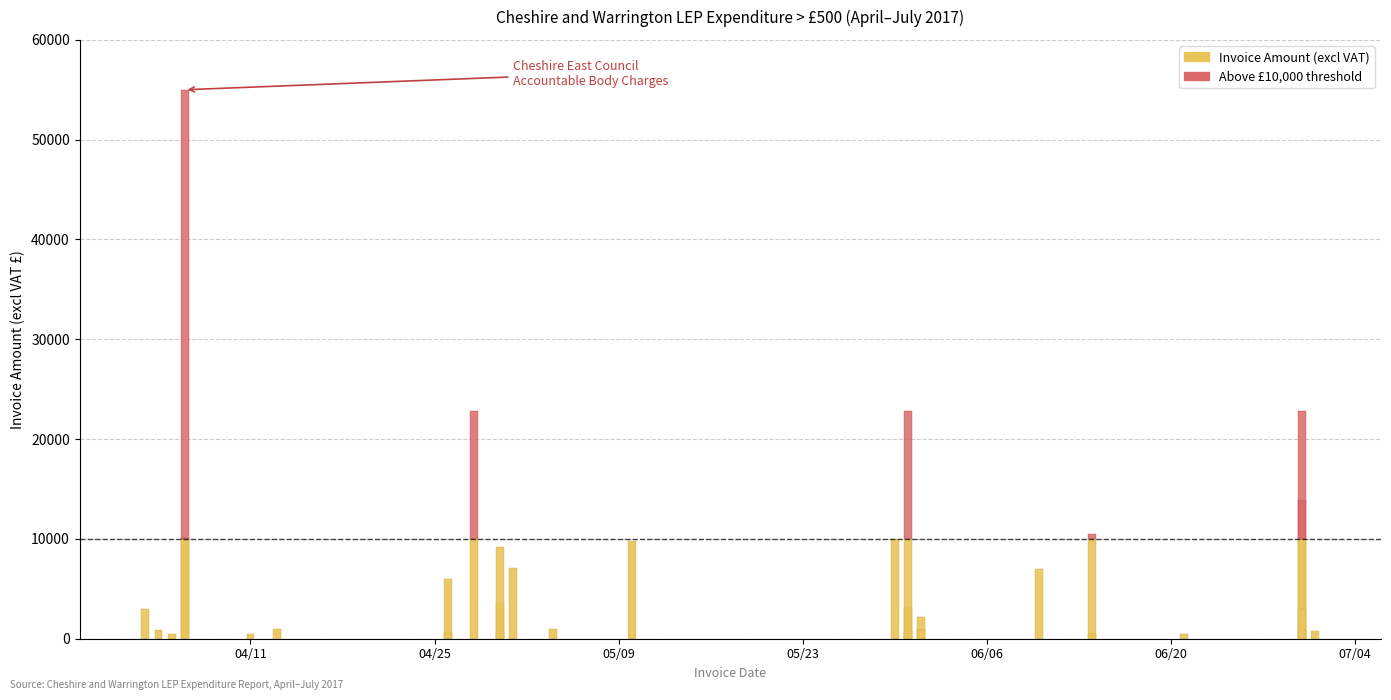

Reading right to left, transcribe all the data shown in this chart.

797.9	2991.8	900.0	869.4	506.2	22833.3	22833.3	500.0	7011.7	13880.0	10465.0	2130.0	1000.0	583.3	3207.0	10000.0	737.2	9776.0	7125.0	1000.0	520.8	500.0	500.0	6000.0	859.2	22833.3	9229.5	732.8	3000.0	10072.5	55000.0	3570.1	1000.0